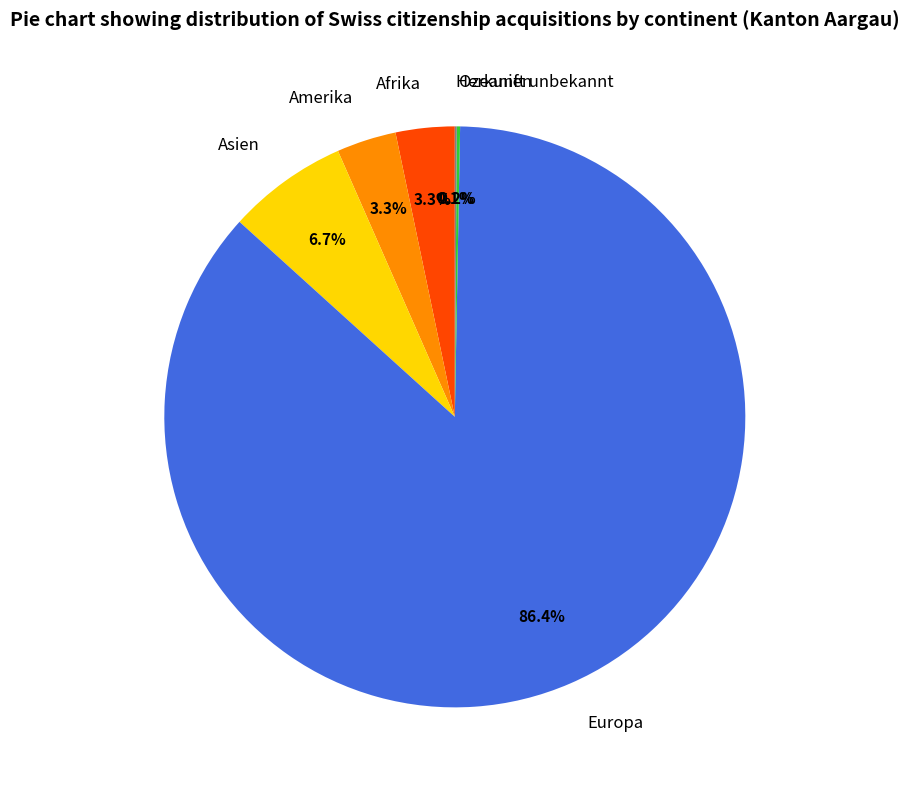

Which slice is the largest?

Europa